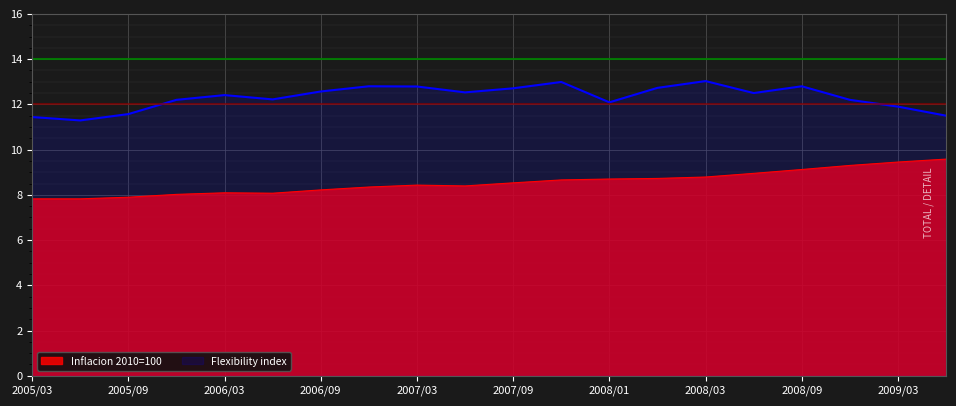

Reading left to right, extract all data points from this chart.

Flexibility index: 2005/03=11.4	2005/06=11.3	2005/09=11.6	2005/12=12.2	2006/03=12.4	2006/06=12.2	2006/09=12.6	2006/12=12.8	2007/03=12.8	2007/06=12.5	2007/09=12.7	2007/12=13.0	2008/01=12.1	2008/02=12.7	2008/03=13.0	2008/06=12.5	2008/09=12.8	2008/12=12.2	2009/03=11.9	2009/06=11.5
Inflacion 2010=100: 2005/03=7.8	2005/06=7.8	2005/09=7.9	2005/12=8.0	2006/03=8.1	2006/06=8.1	2006/09=8.2	2006/12=8.3	2007/03=8.4	2007/06=8.4	2007/09=8.5	2007/12=8.7	2008/01=8.7	2008/02=8.7	2008/03=8.8	2008/06=8.9	2008/09=9.1	2008/12=9.3	2009/03=9.4	2009/06=9.6